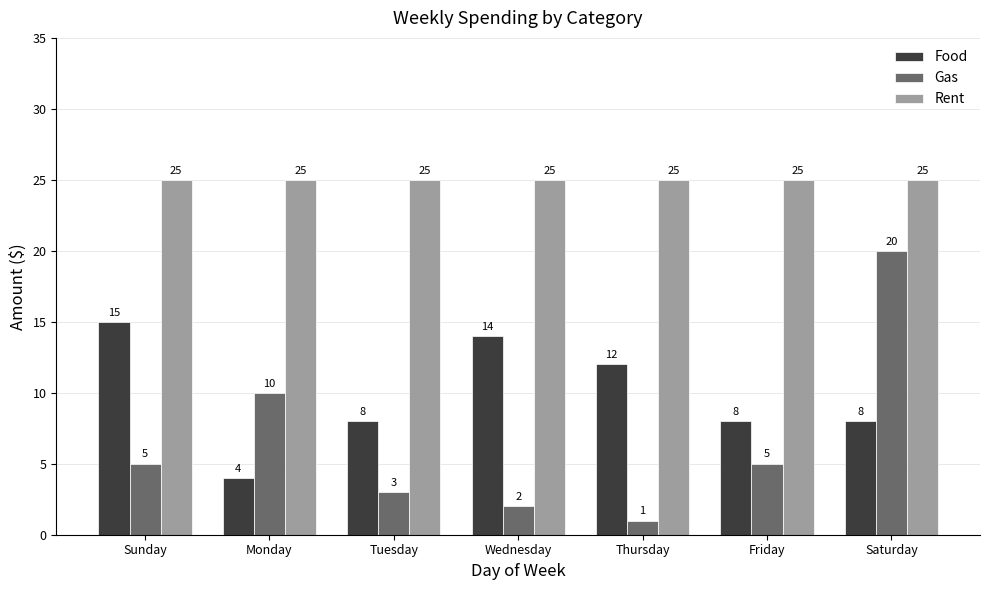

Reading right to left, what are all the values shown in this chart?

Food: Saturday=8	Friday=8	Thursday=12	Wednesday=14	Tuesday=8	Monday=4	Sunday=15
Gas: Saturday=20	Friday=5	Thursday=1	Wednesday=2	Tuesday=3	Monday=10	Sunday=5
Rent: Saturday=25	Friday=25	Thursday=25	Wednesday=25	Tuesday=25	Monday=25	Sunday=25